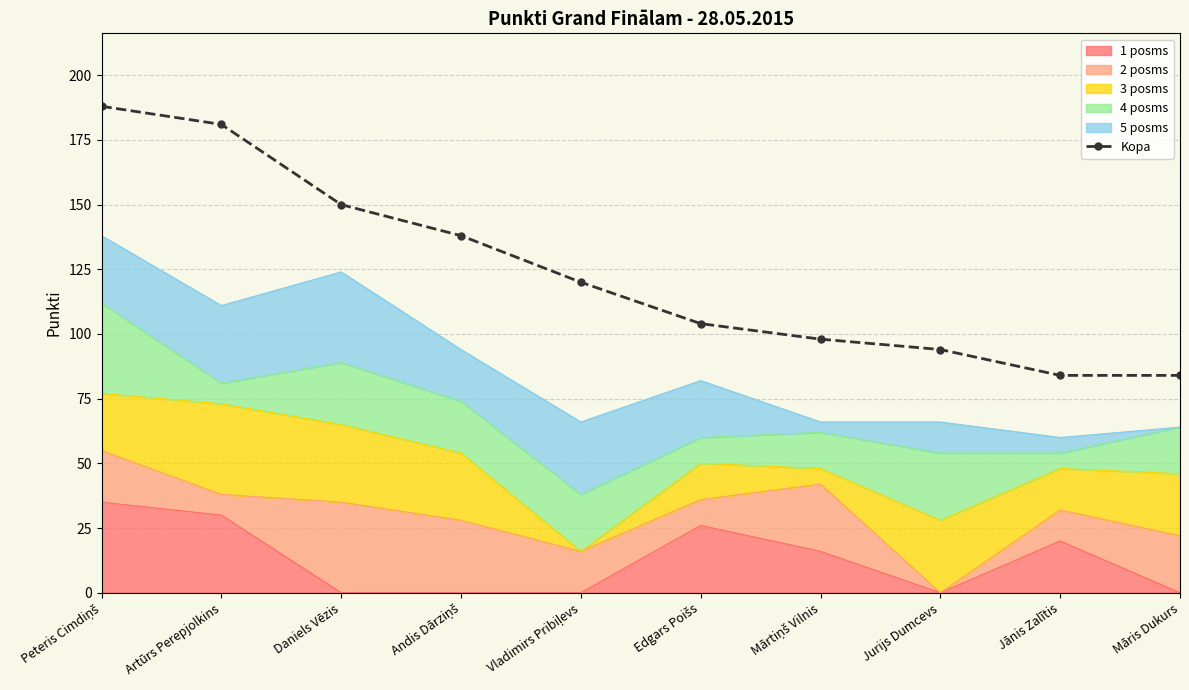

Where is the data nearest to the value 136?

Andis Dārziņš